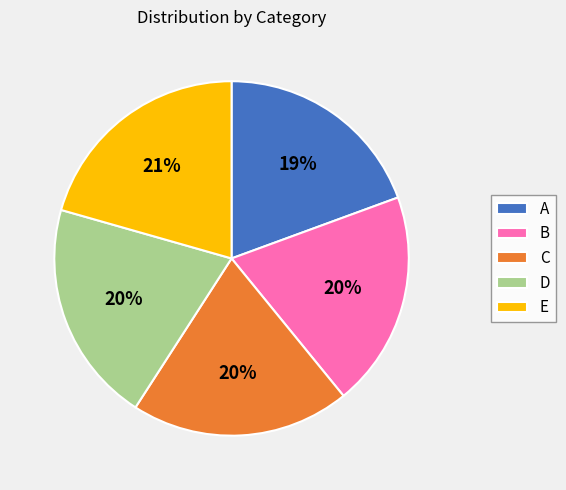

Is there any slice that represents more than half of the pie?

No